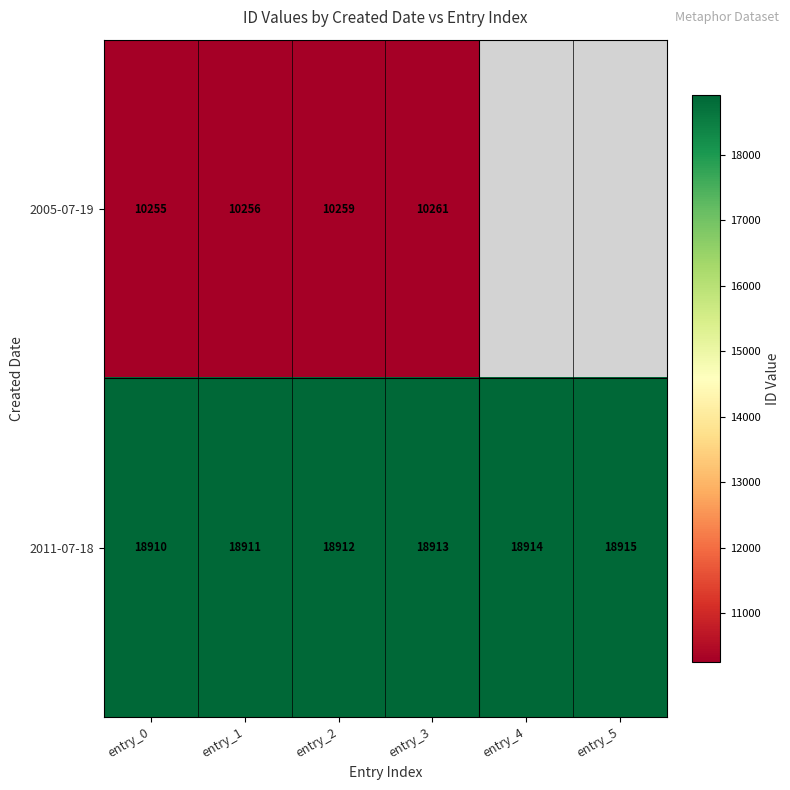

At entry_1, list the series in order from largest to smallest.

2011-07-18, 2005-07-19